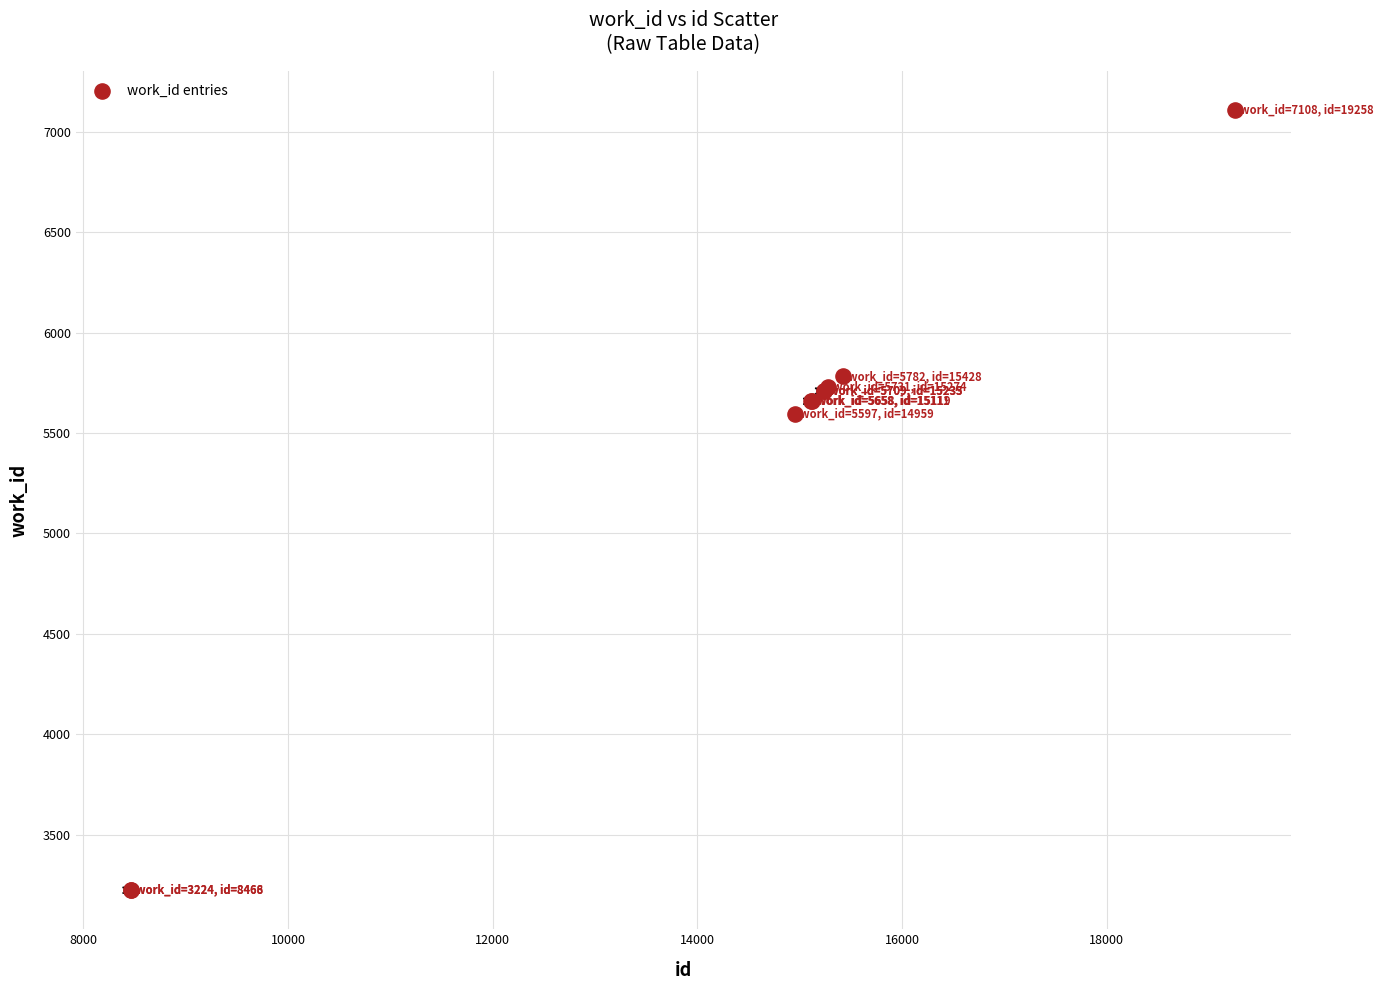

What Y value in the scatter plot is closest to 5166?

5597